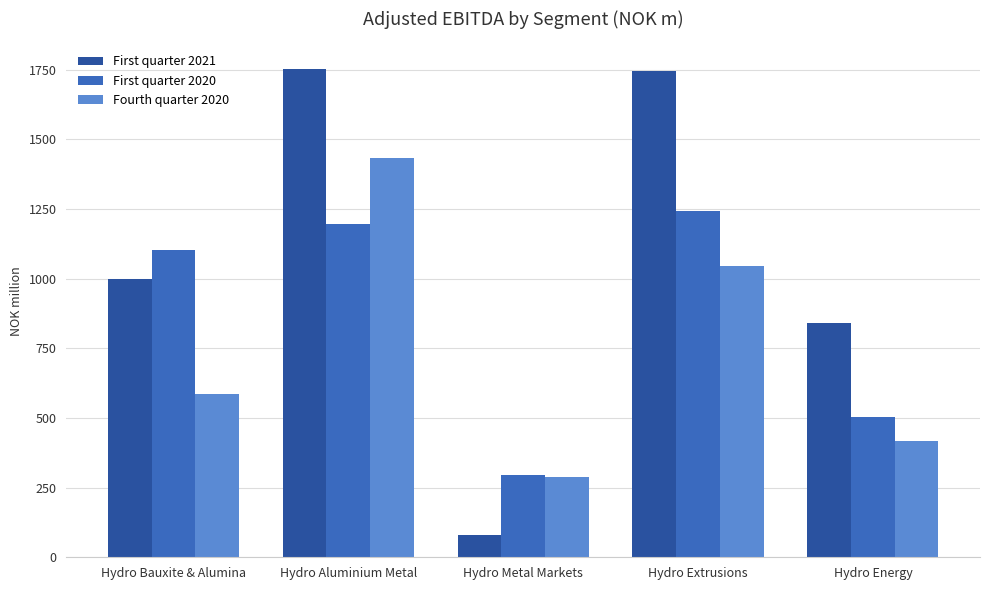

Where is First quarter 2020 nearest to the value 769?

Hydro Energy